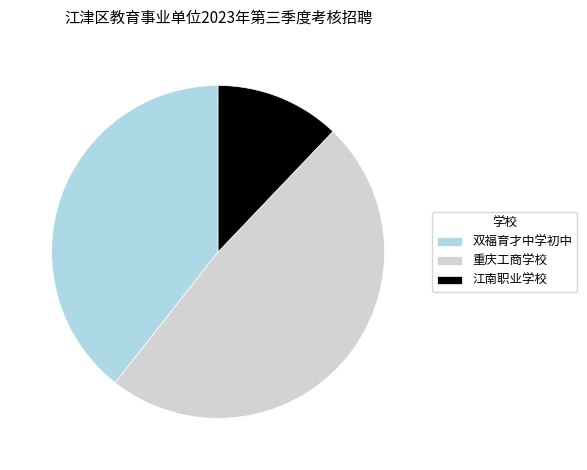

Which has a higher value, 江南职业学校 or 重庆工商学校?

重庆工商学校